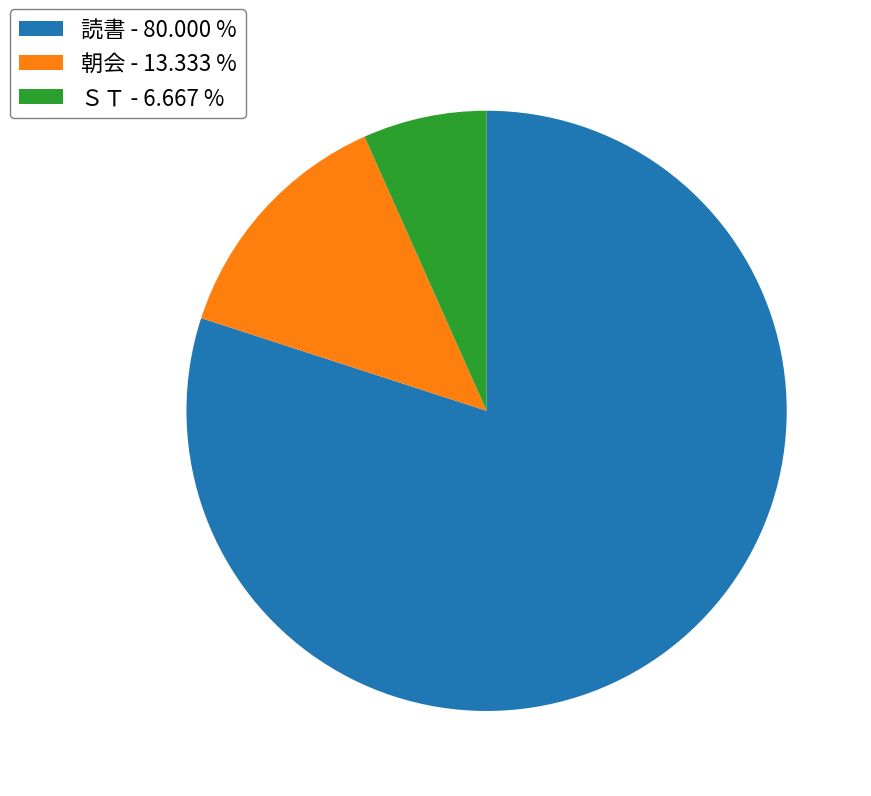

Is there a majority slice in this chart?

Yes